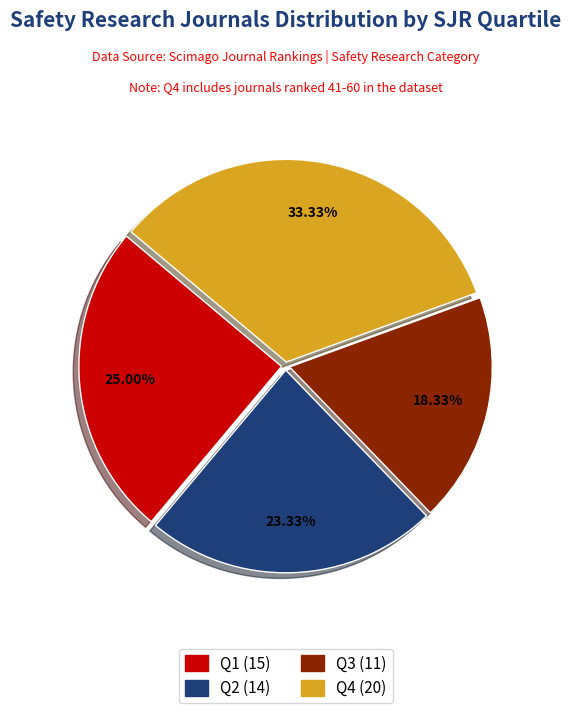

To the nearest percent, what is the difference between the largest and smallest slice percentages?

15%